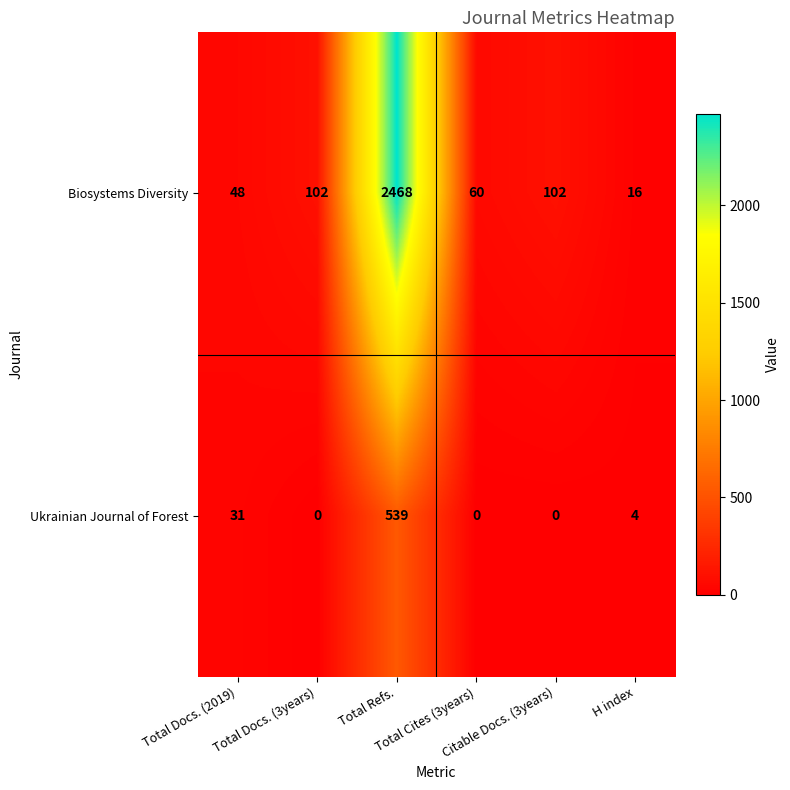

What is the average value of the Biosystems Diversity series?

466